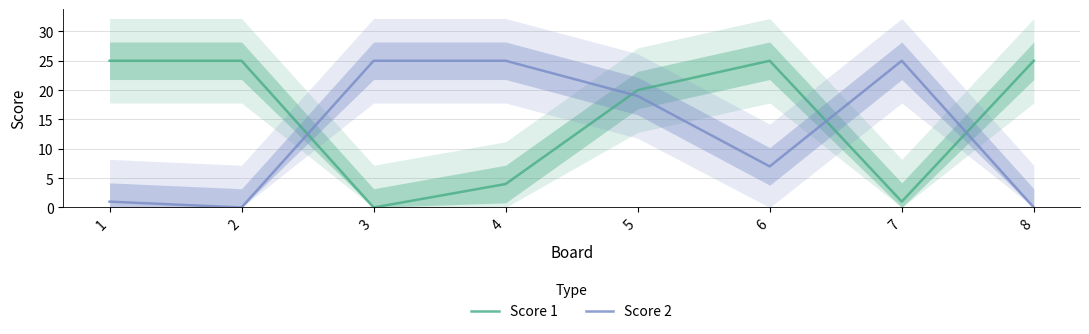

True or false: Score 2 has more than 2 interior local peaks.

False